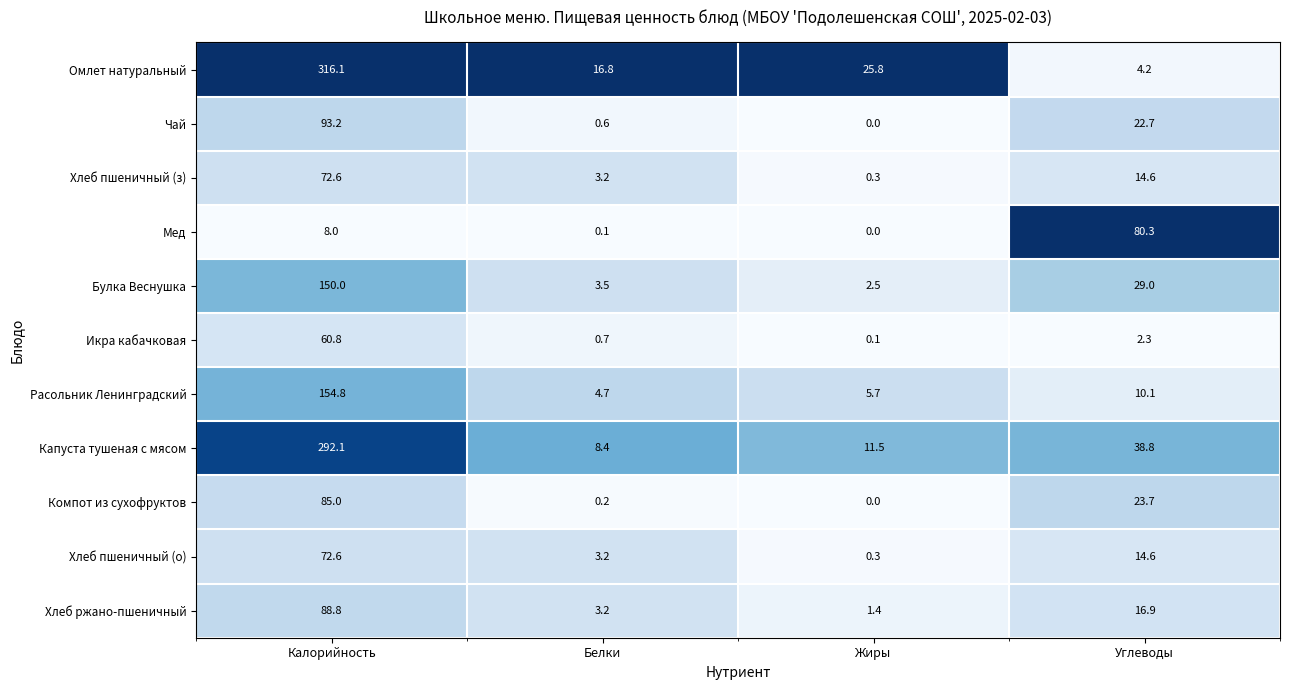

What is the difference between the highest and lowest values at Жиры?

25.8